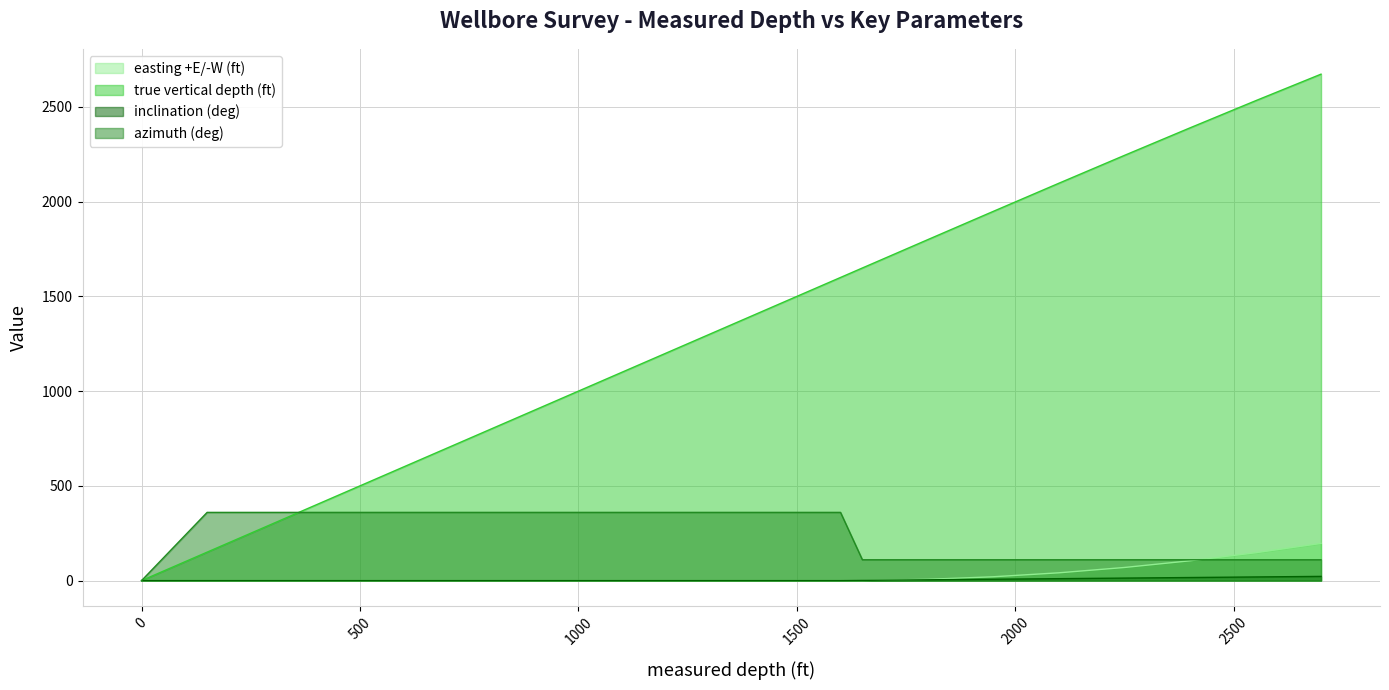

What is the value of the azimuth (deg) point at the 12th from the left?

359.9